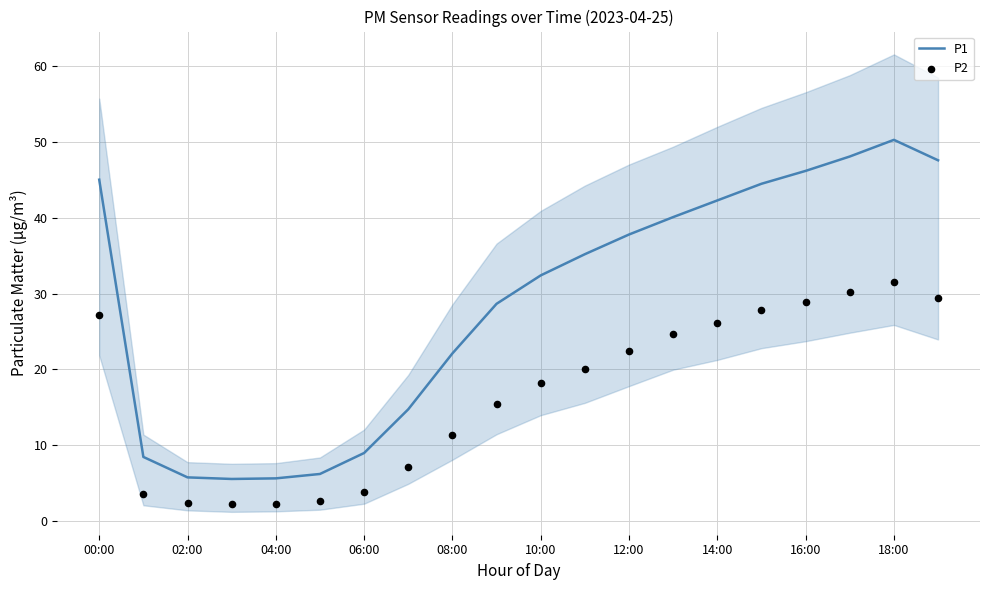

Which series contains the lowest Y value?

P2